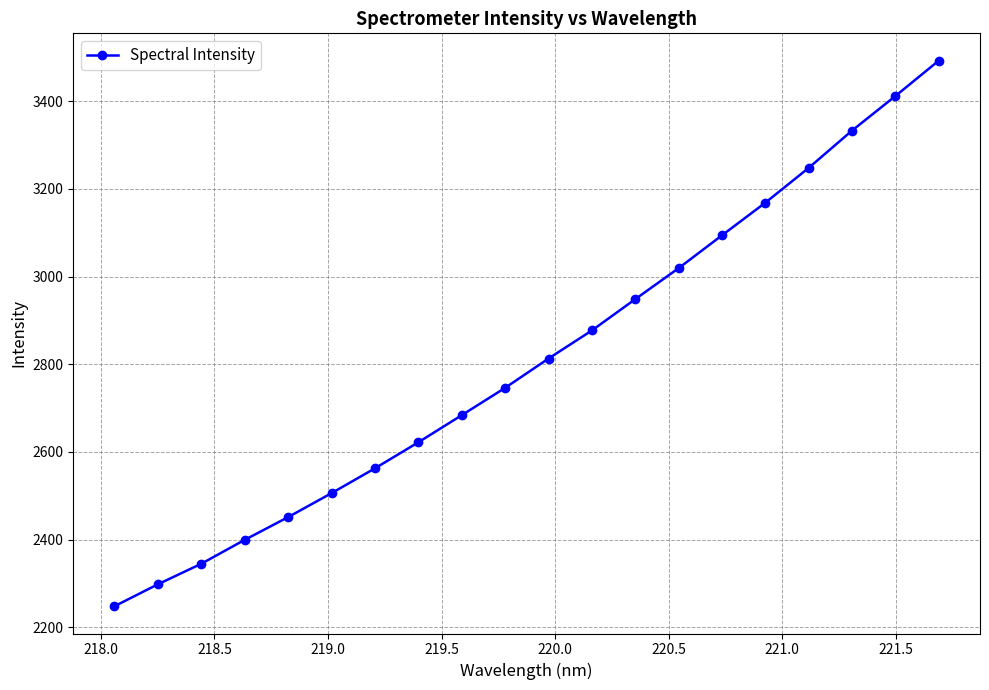

How many data points are less than 2812?

10